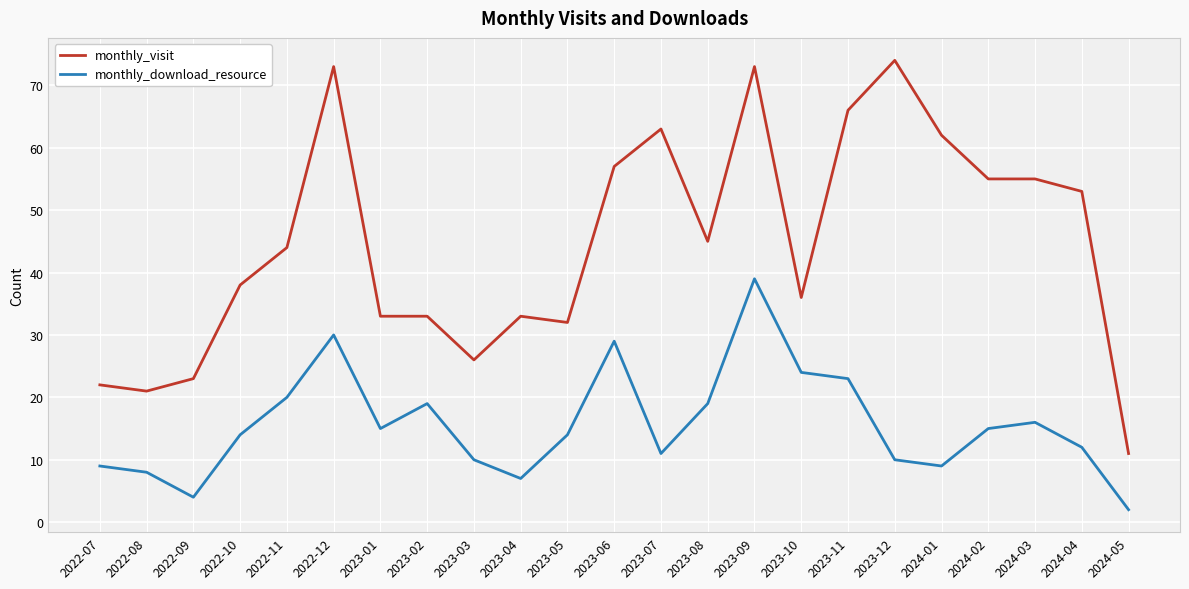

What position from the right is 2022-12?

18